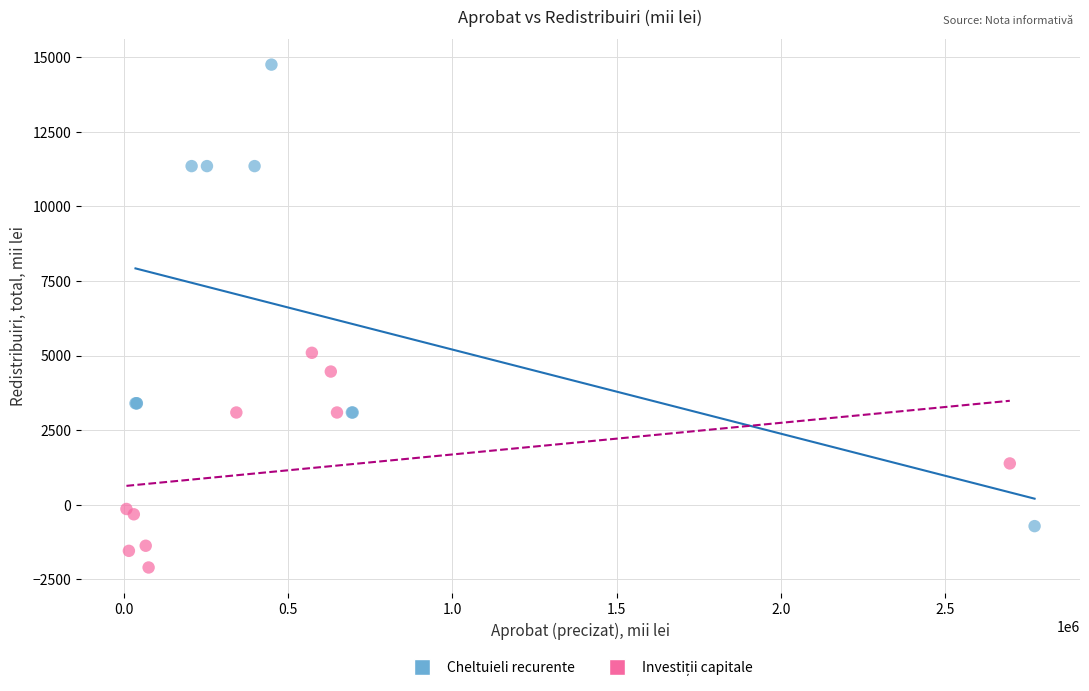

Which series reaches the maximum Y coordinate?

Cheltuieli recurente